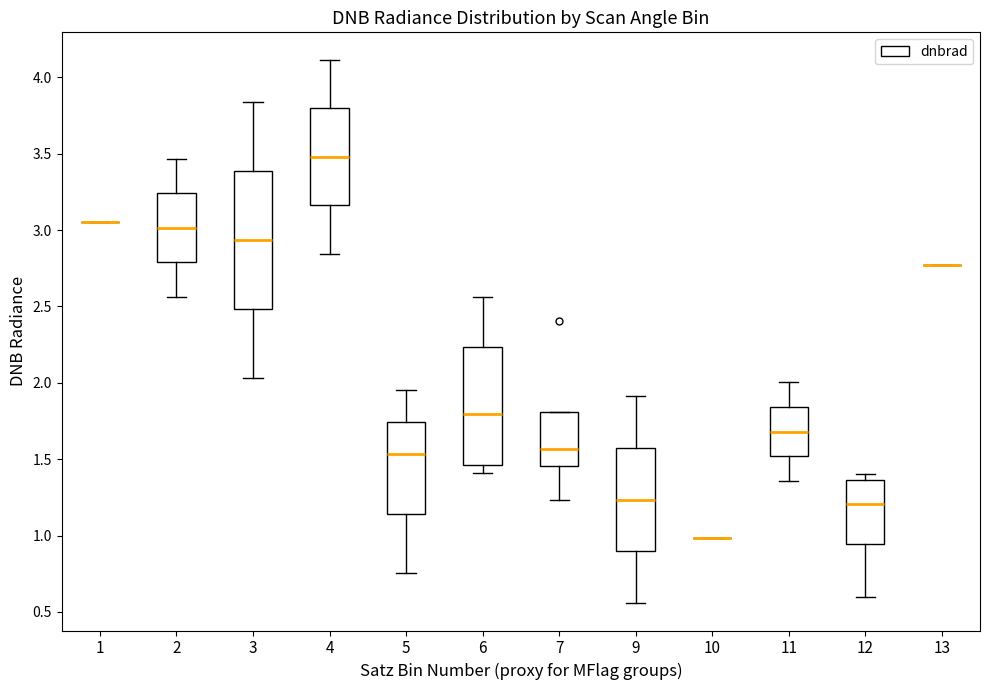

Reading left to right, read every box against the y-axis: the position of its median line, the range the box covers, and the ends of its whiskers. The values are not printed on the chart, so give them approximately, as read against the axis.

1: box collapsed to a line at 3.05, whiskers 3.05 to 3.05
2: median 3.00, box 2.80 to 3.25, whiskers 2.55 to 3.45
3: median 2.95, box 2.50 to 3.40, whiskers 2.05 to 3.85
4: median 3.50, box 3.15 to 3.80, whiskers 2.85 to 4.10
5: median 1.55, box 1.15 to 1.75, whiskers 0.75 to 1.95
6: median 1.80, box 1.45 to 2.25, whiskers 1.40 to 2.55
7: median 1.55, box 1.45 to 1.80, whiskers 1.25 to 1.80
9: median 1.25, box 0.90 to 1.60, whiskers 0.55 to 1.90
10: box collapsed to a line at 1.00, whiskers 1.00 to 1.00
11: median 1.70, box 1.50 to 1.85, whiskers 1.35 to 2.00
12: median 1.20, box 0.95 to 1.35, whiskers 0.60 to 1.40
13: box collapsed to a line at 2.75, whiskers 2.75 to 2.75